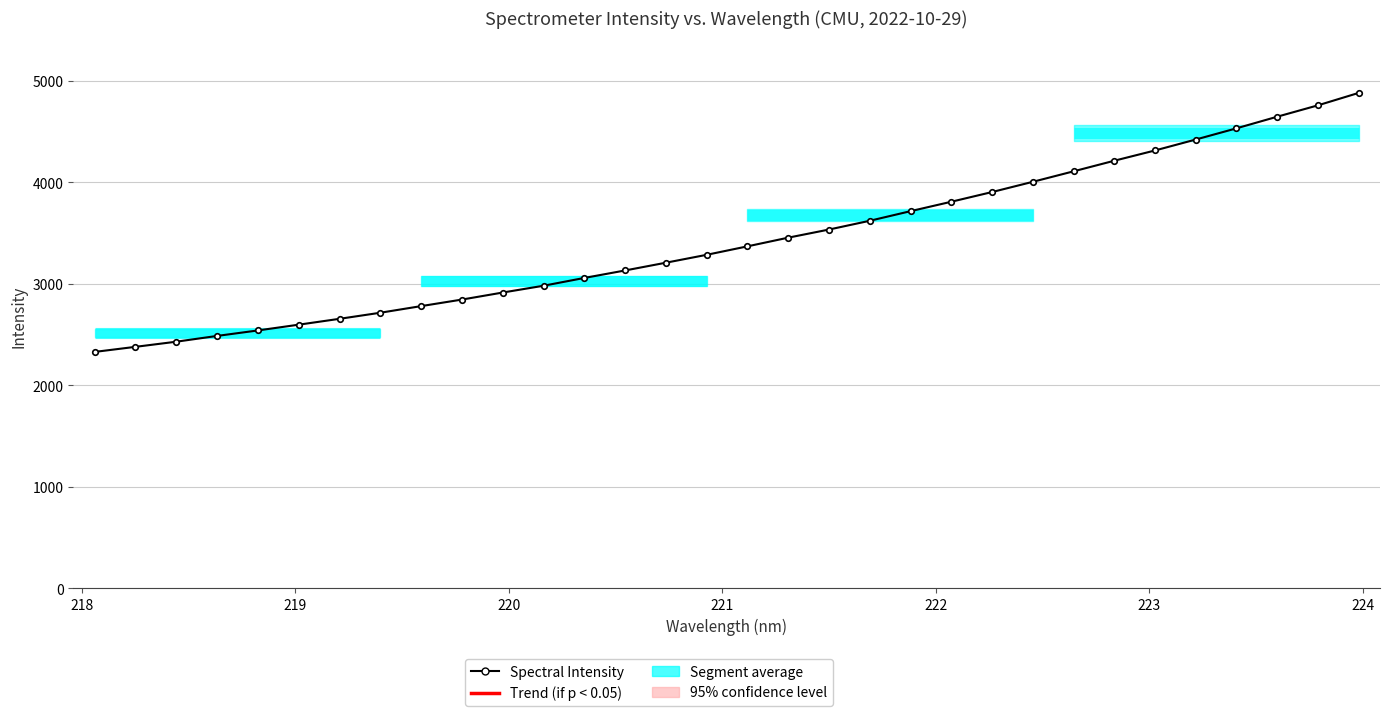

Reading left to right, list all the values displayed in this chart.

2329.1	2379.1	2429.7	2486.6	2540.7	2597.4	2655.2	2715.1	2780.3	2844.8	2914.1	2981.0	3057.8	3131.6	3207.9	3285.7	3369.1	3454.6	3534.6	3621.0	3715.6	3808.4	3904.0	4004.7	4108.1	4212.4	4313.7	4421.4	4531.8	4646.2	4758.2	4880.6